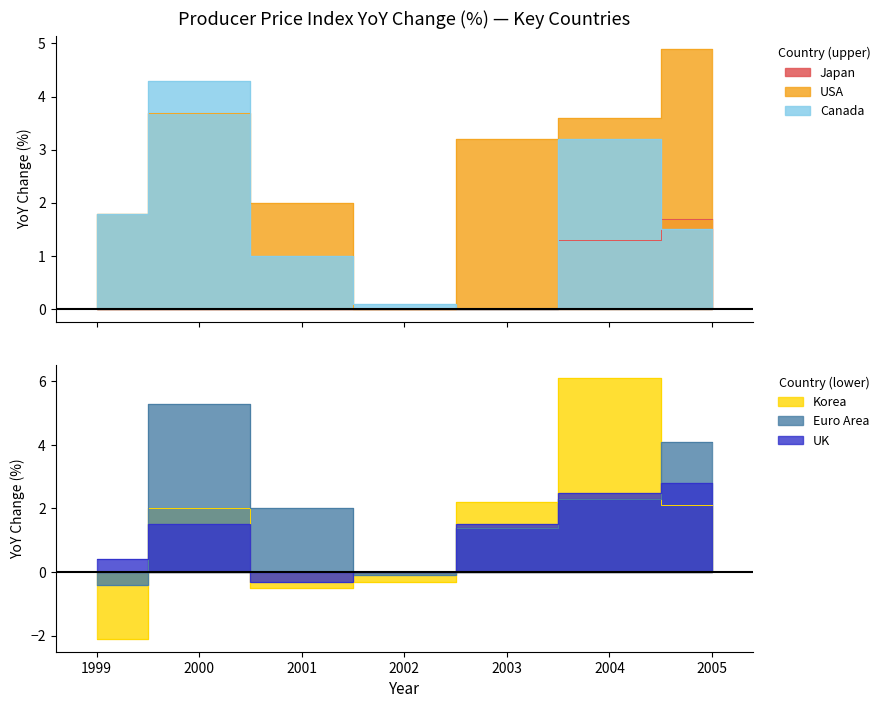

Is it true that Euro Area equals 1.4 at 2004?

False